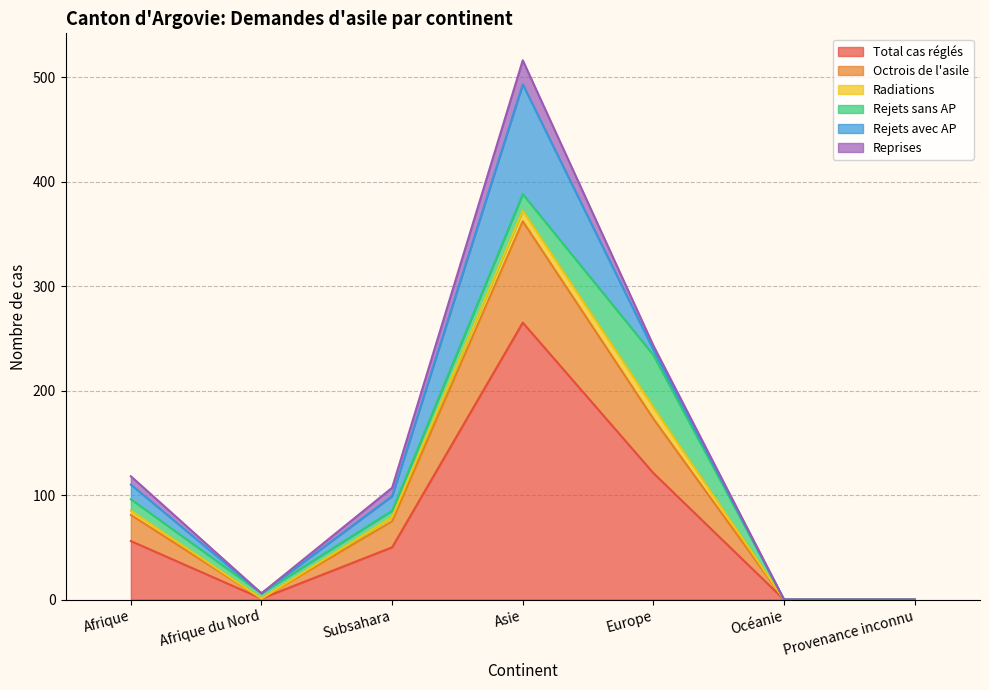

What is the label of the 7th point from the right?

Afrique